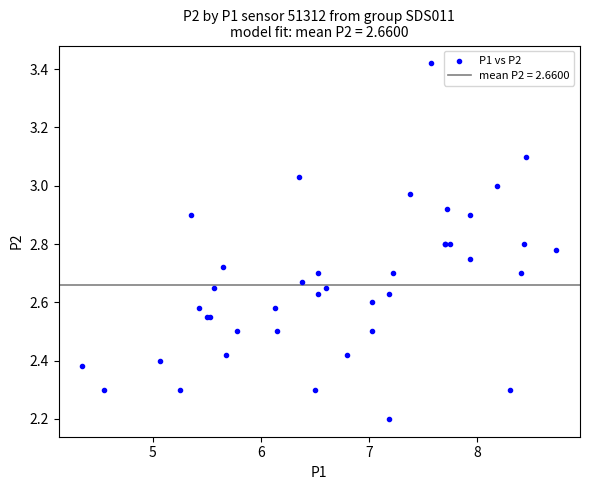

What Y value in the scatter plot is closest to 2?

2.2